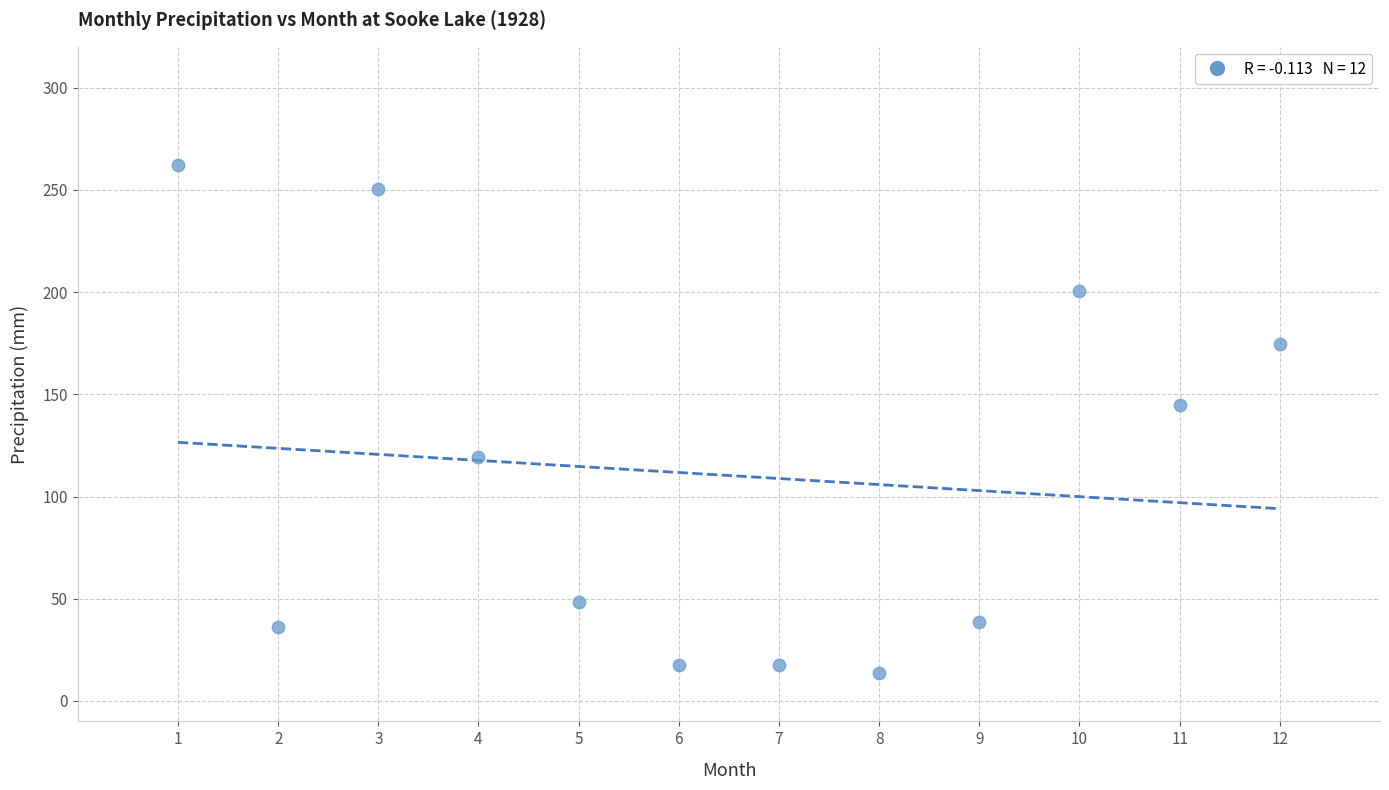

What Y value in the scatter plot is closest to 137?

144.6